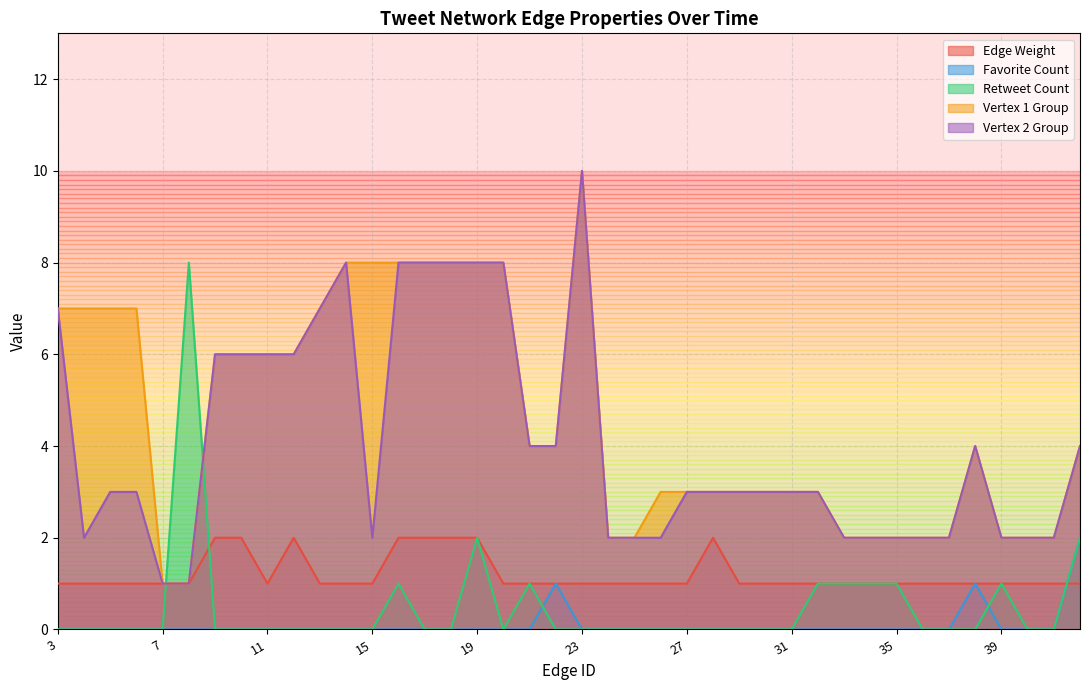

What is the greatest value displayed?

10